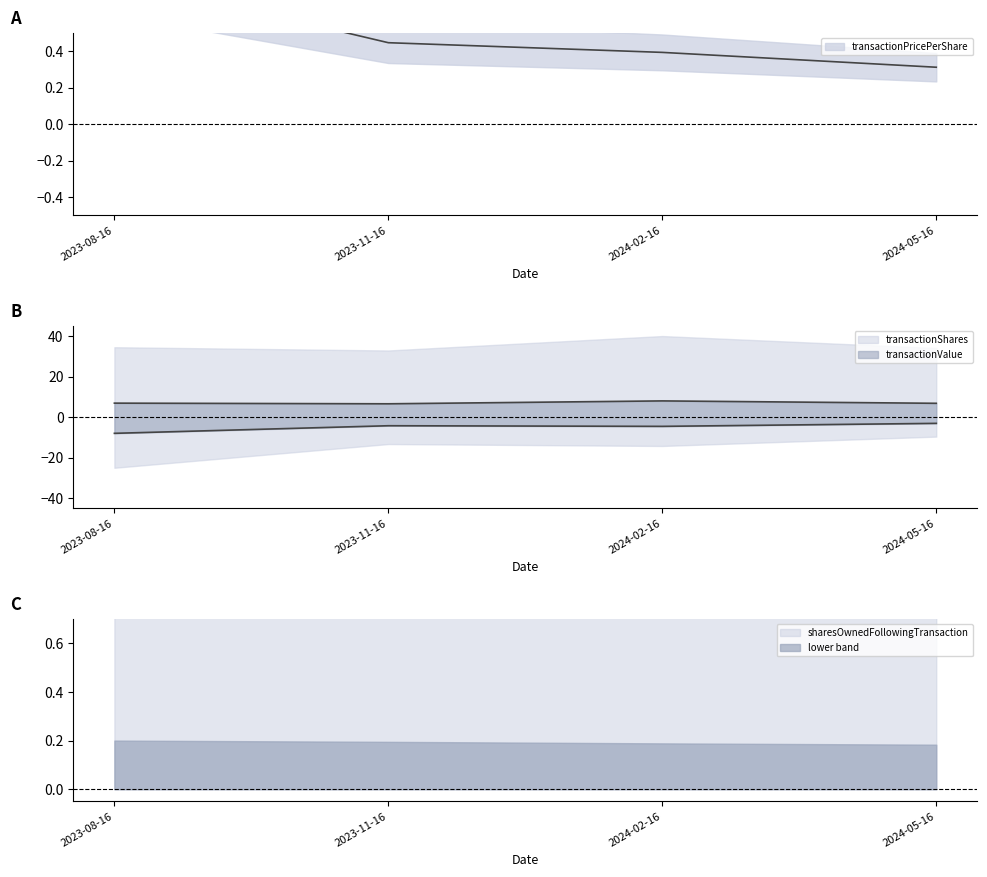

What is the label of the 3rd point from the right?

2023-11-16